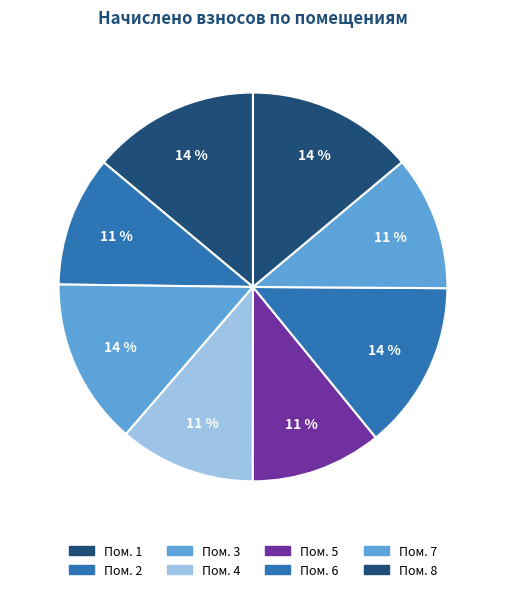

How many segments does this pie chart have?

8